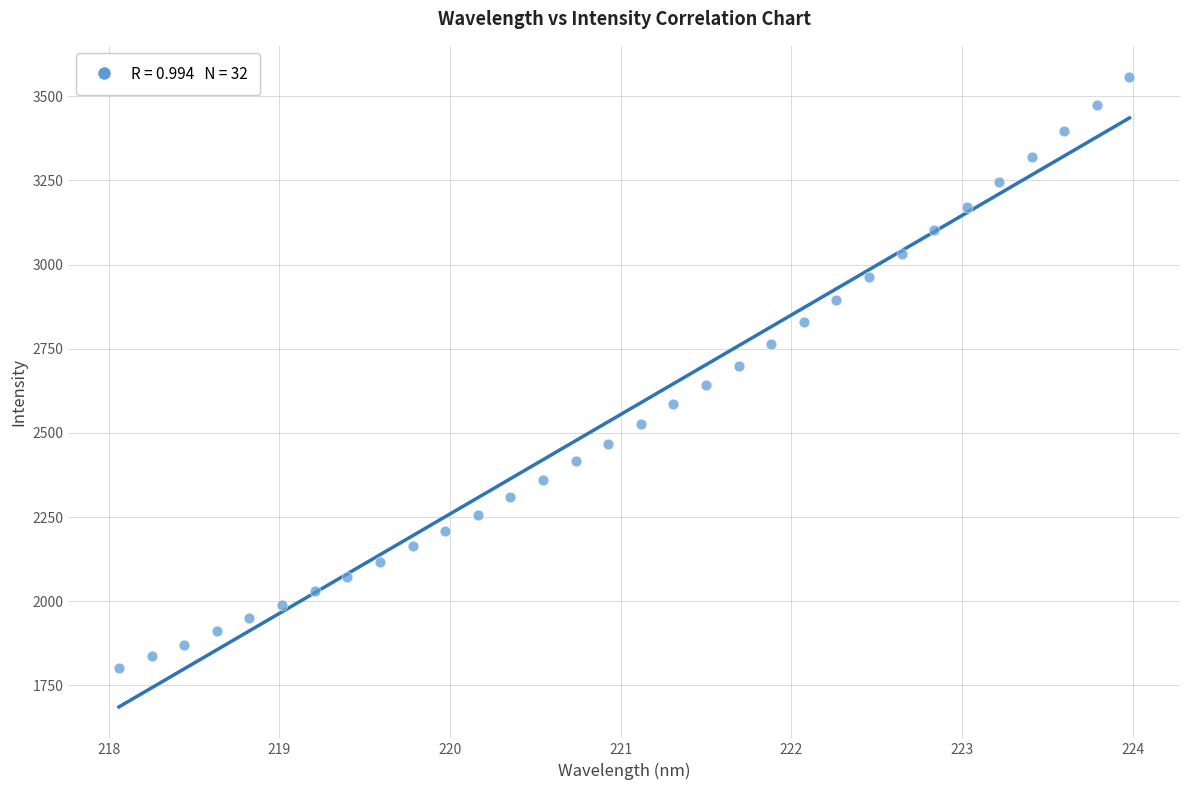

What is the range of X values (max minus min)?

5.9